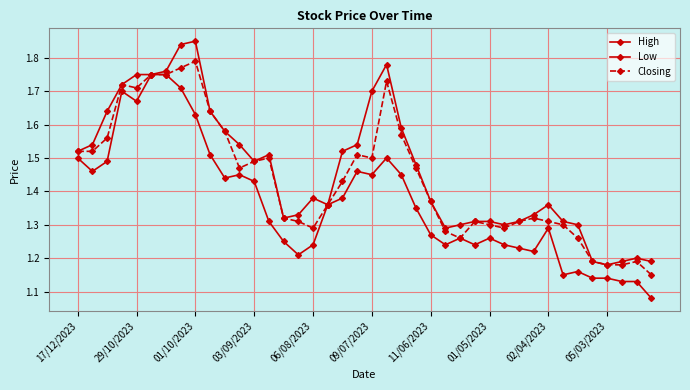

Reading left to right, what are all the values shown in this chart?

High: 1.5	1.5	1.6	1.7	1.8	1.8	1.8	1.8	1.9	1.6	1.6	1.5	1.5	1.5	1.3	1.3	1.4	1.4	1.5	1.5	1.7	1.8	1.6	1.5	1.4	1.3	1.3	1.3	1.3	1.3	1.3	1.3	1.4	1.3	1.3	1.2	1.2	1.2	1.2	1.2
Low: 1.5	1.5	1.5	1.7	1.7	1.8	1.8	1.7	1.6	1.5	1.4	1.4	1.4	1.3	1.2	1.2	1.2	1.4	1.4	1.5	1.4	1.5	1.4	1.4	1.3	1.2	1.3	1.2	1.3	1.2	1.2	1.2	1.3	1.1	1.2	1.1	1.1	1.1	1.1	1.1
Closing: 1.5	1.5	1.6	1.7	1.7	1.8	1.8	1.8	1.8	1.6	1.6	1.5	1.5	1.5	1.3	1.3	1.3	1.4	1.4	1.5	1.5	1.7	1.6	1.5	1.4	1.3	1.3	1.3	1.3	1.3	1.3	1.3	1.3	1.3	1.3	1.2	1.2	1.2	1.2	1.1